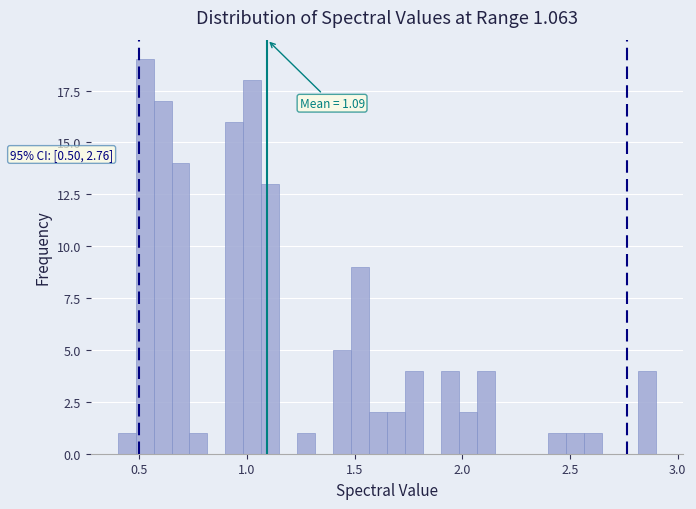

Read against the x-axis, roughly where is the centre of the tallest bar?

0.55